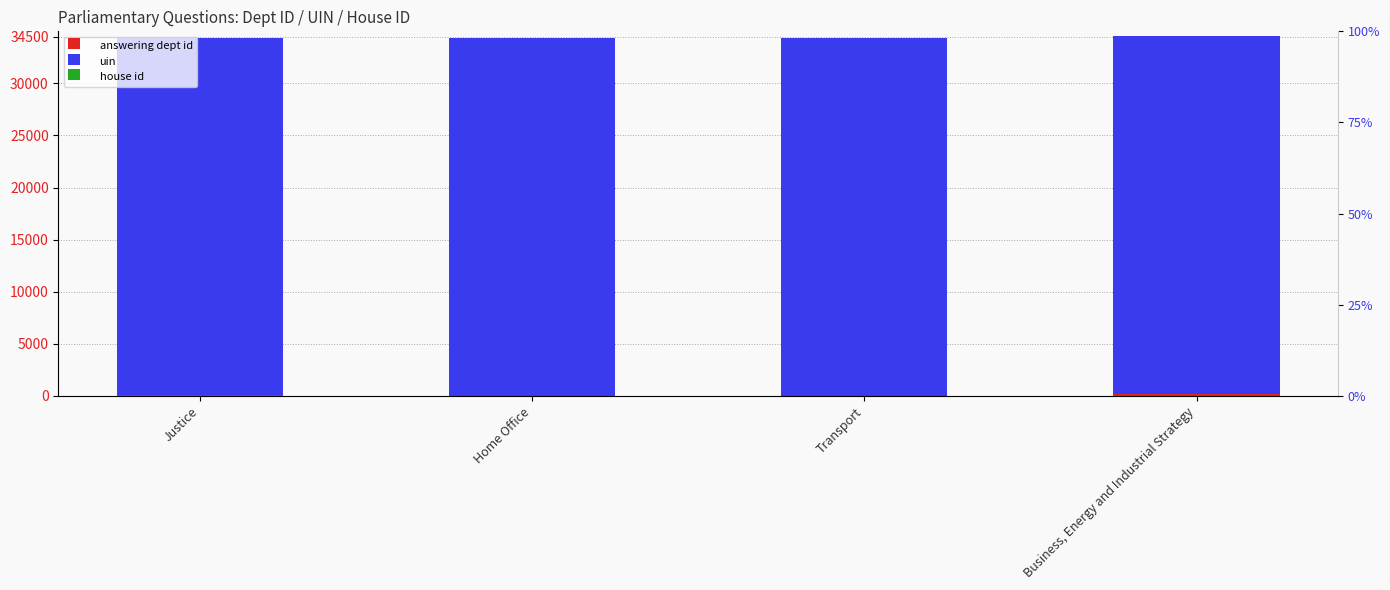

What is the maximum value shown in the chart?

34338